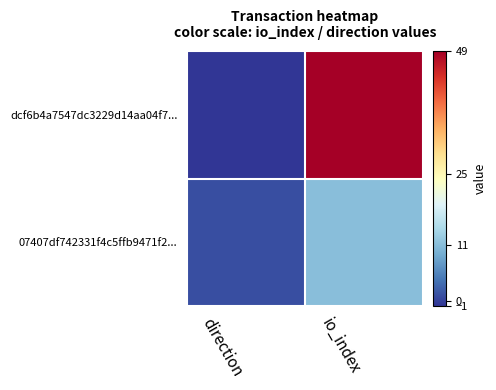

Rank the series by their maximum value, from lowest to highest.

07407df742331f4c5ffb9471f2..., dcf6b4a7547dc3229d14aa04f7...